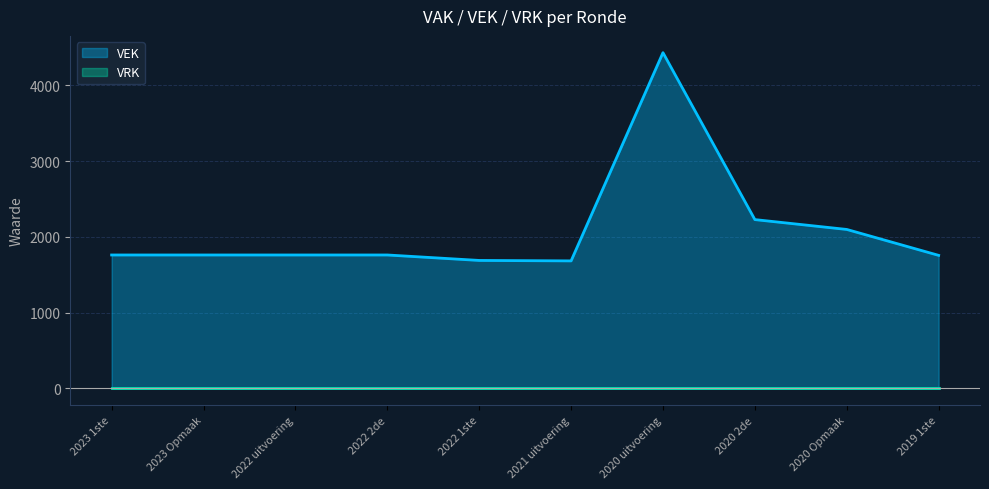

What is the change in value from 2022 2de to 2022 1ste?

-72